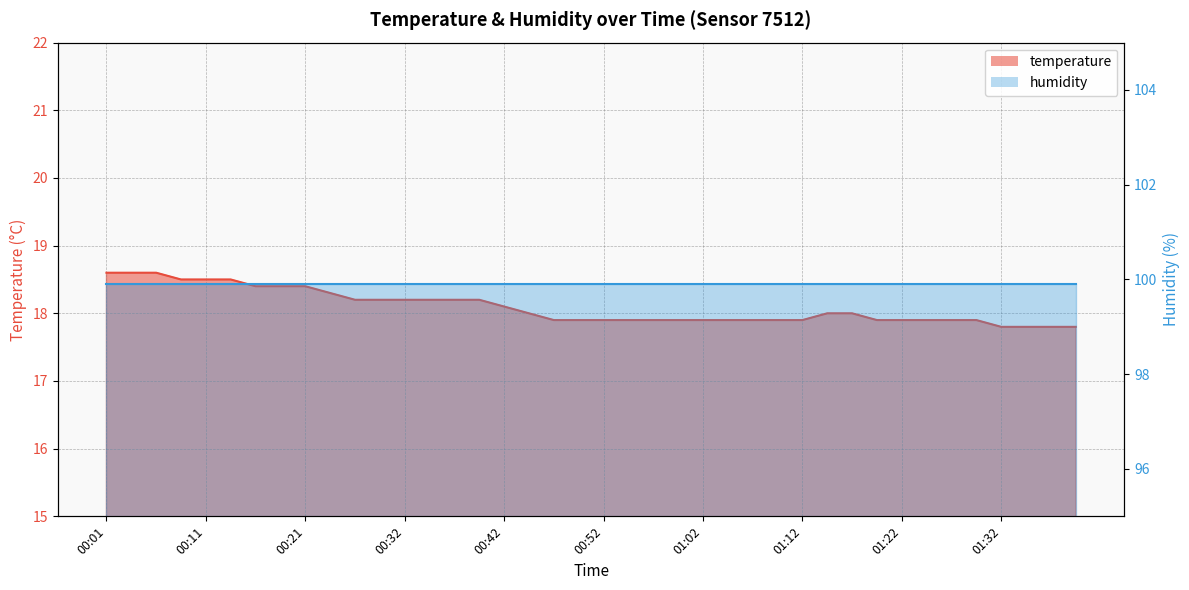

What is the change in value from 00:45 to 01:05?

-0.1